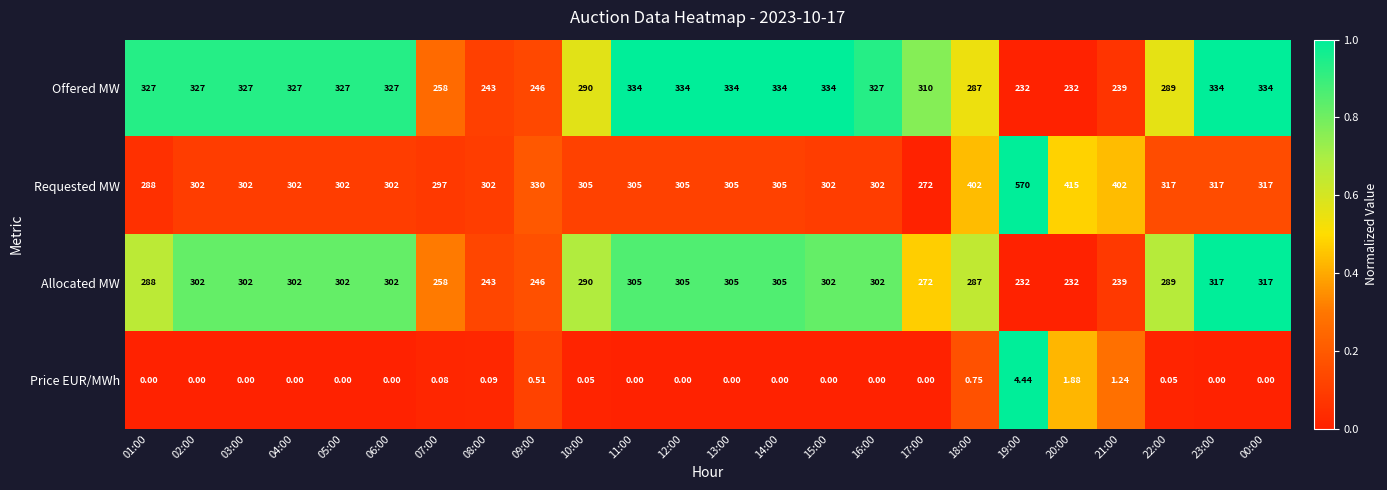

Between 12:00 and 18:00, which series saw the biggest shift?

Requested MW